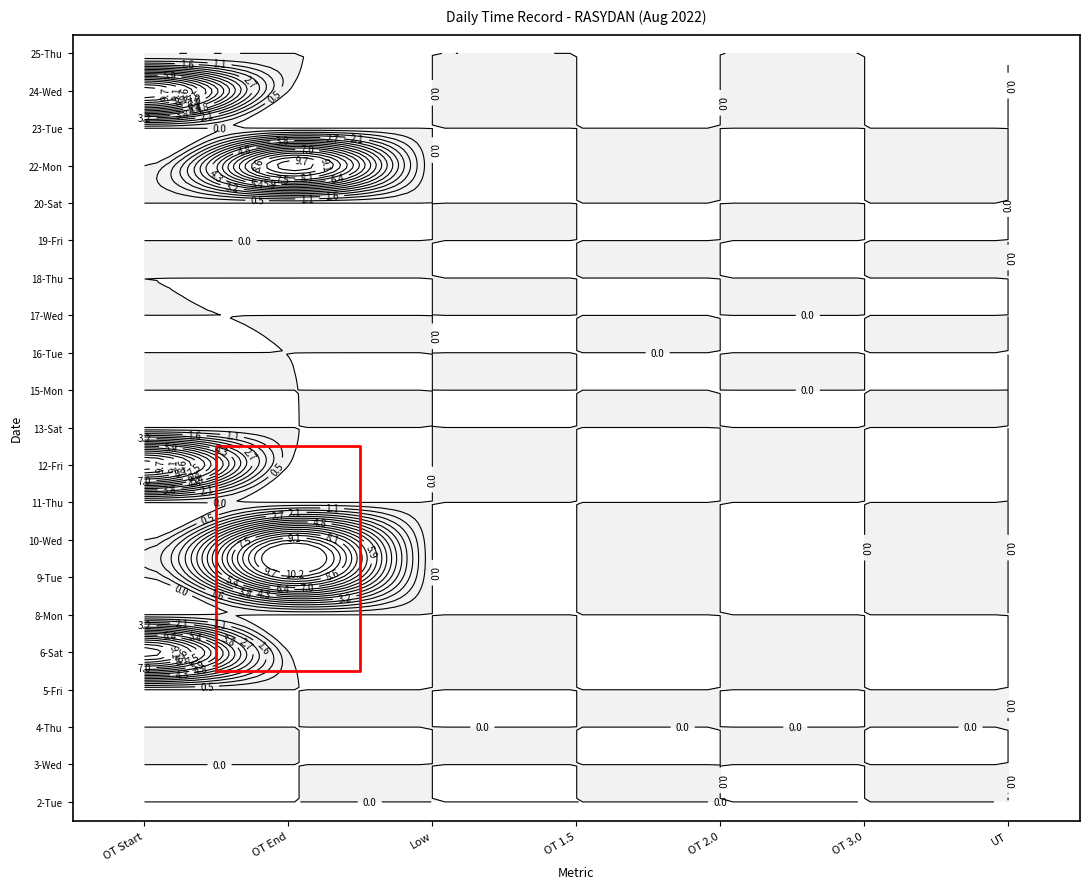

Between OT End and OT 2.0, which is larger?

OT End